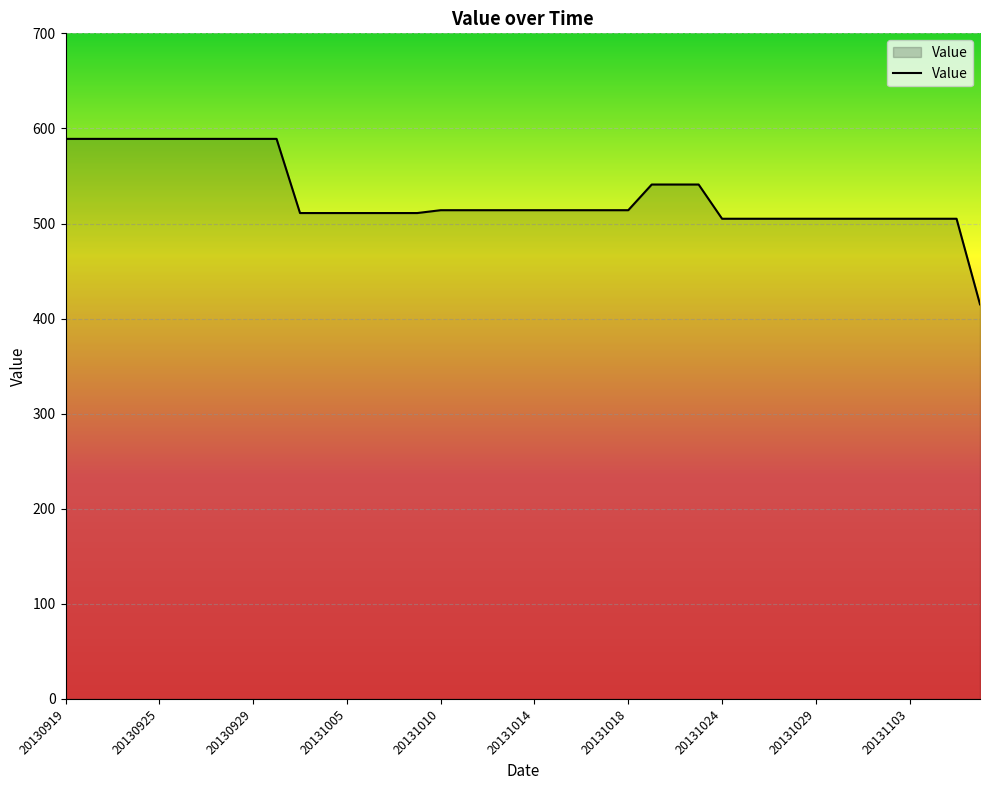

What is the greatest value displayed?

589